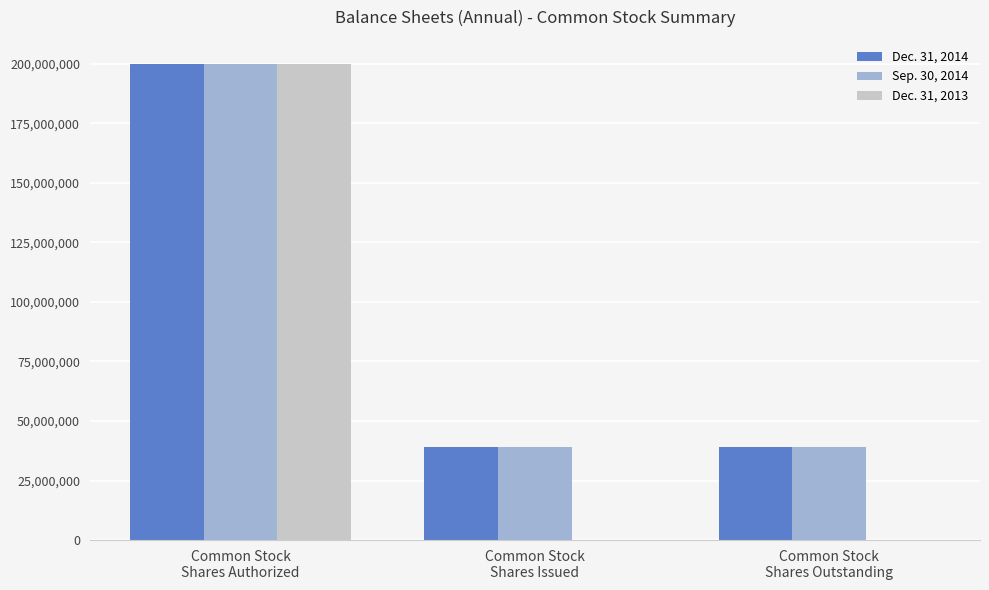

Reading right to left, extract all data points from this chart.

Dec. 31, 2014: 38909000	38909000	200000000
Sep. 30, 2014: 38909000	38909000	200000000
Dec. 31, 2013: 0	0	200000000